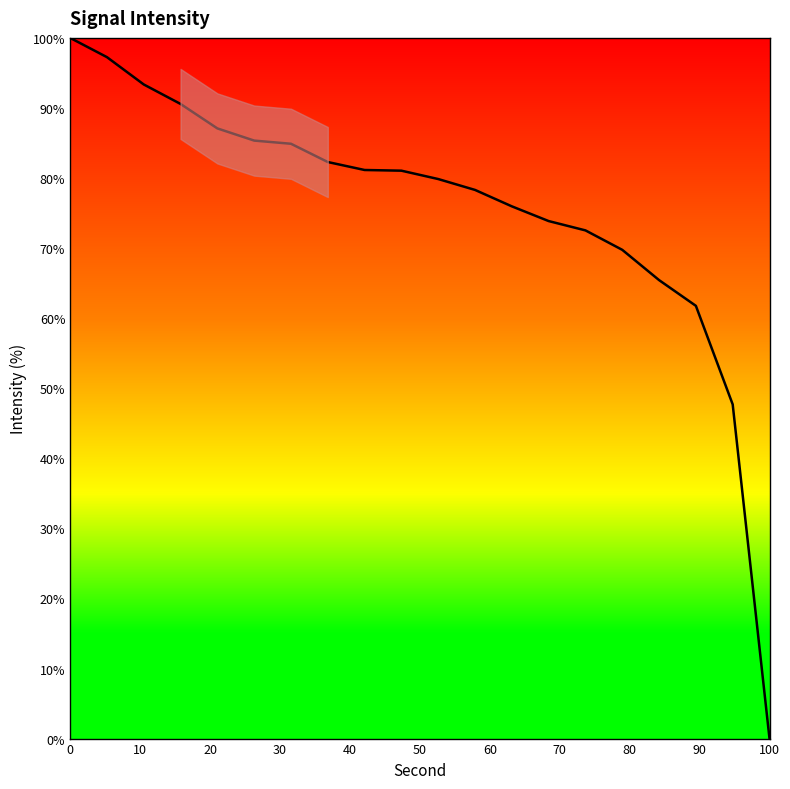

What is the average value?

75.4